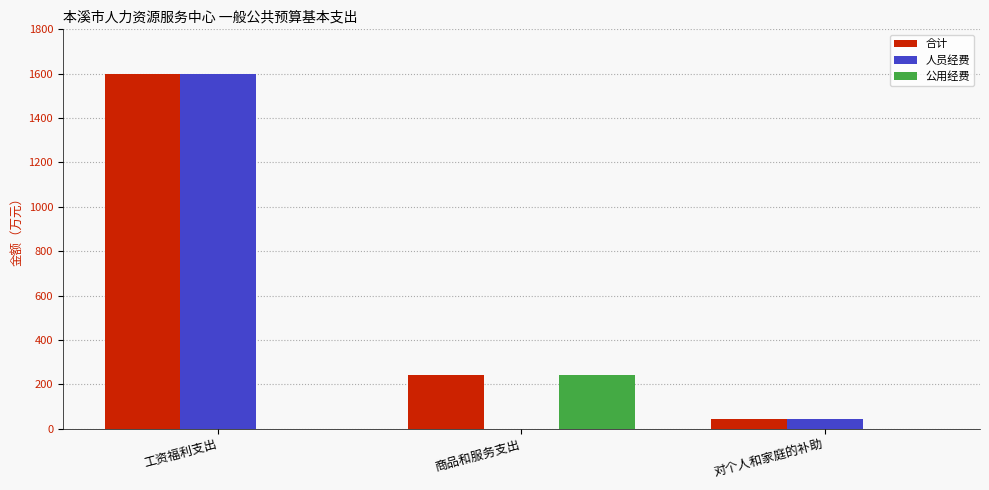

What is the sum of the 合计 values at 工资福利支出 and 商品和服务支出?

1840.3